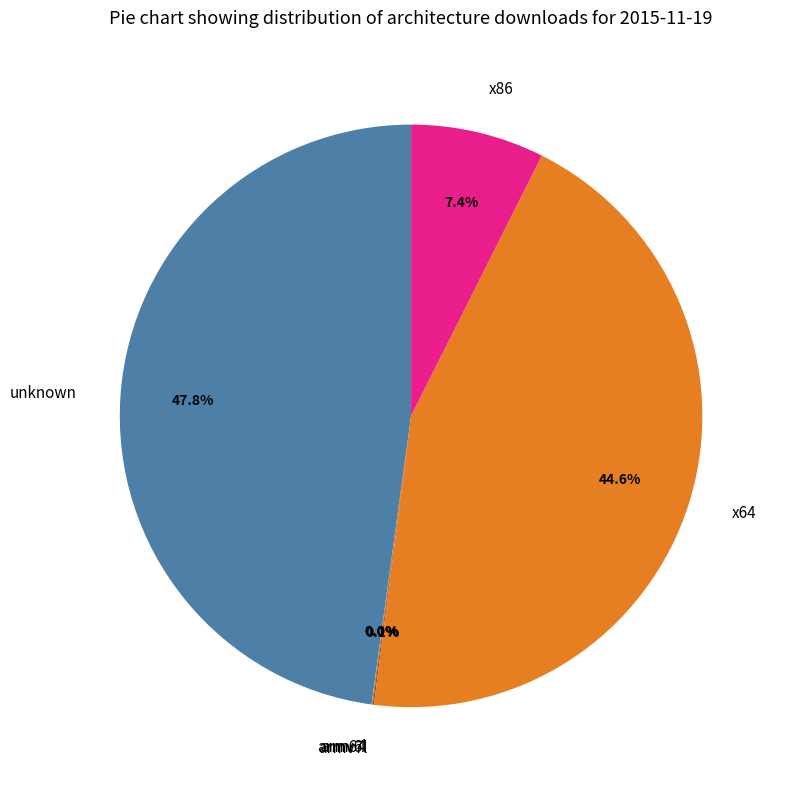

What is the ratio of the value at unknown to the value at x86?

6.5